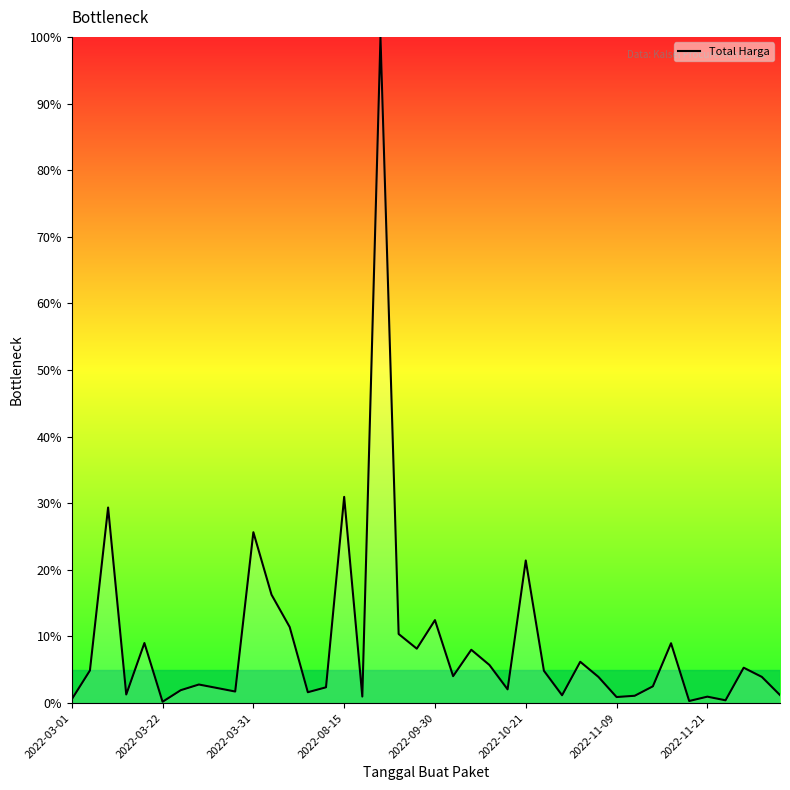

What is the difference between the maximum and second lowest values?

99.7